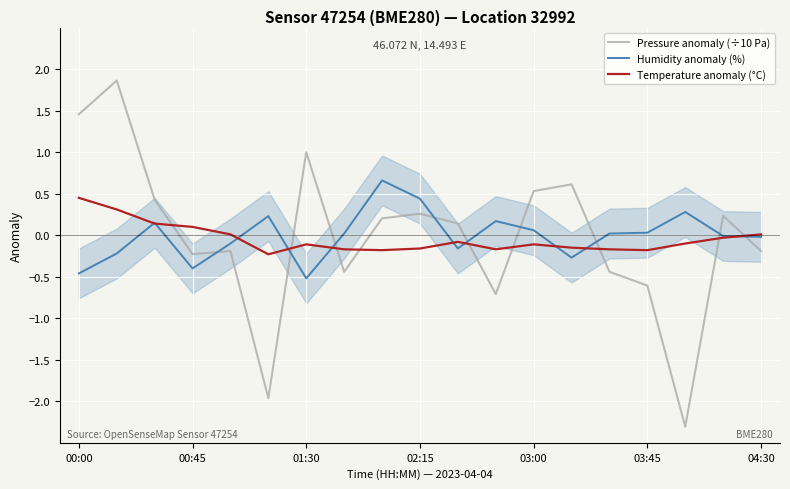

Reading right to left, extract all data points from this chart.

Pressure anomaly (÷10 Pa): -0.2	0.2	-2.3	-0.6	-0.4	0.6	0.5	-0.7	0.1	0.3	0.2	-0.4	1.0	-2.0	-0.2	-0.2	0.4	1.9	1.5
Humidity anomaly (%): -0.0	-0.0	0.3	0.0	0.0	-0.3	0.1	0.2	-0.2	0.4	0.7	0.0	-0.5	0.2	-0.1	-0.4	0.1	-0.2	-0.5
Temperature anomaly (°C): 0.0	-0.0	-0.1	-0.2	-0.2	-0.2	-0.1	-0.2	-0.1	-0.2	-0.2	-0.2	-0.1	-0.2	0.0	0.1	0.1	0.3	0.4